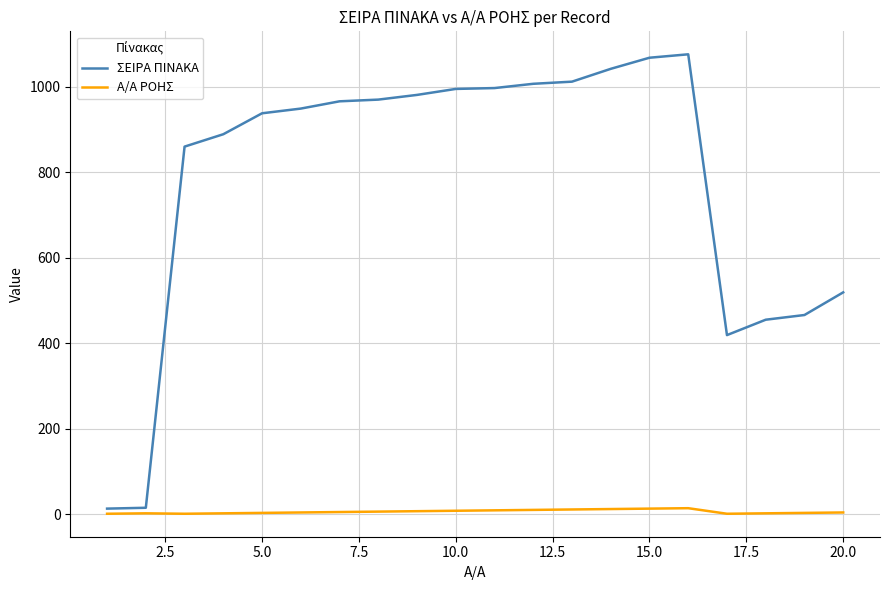

Which series has the largest total across all categories?

ΣΕΙΡΑ ΠΙΝΑΚΑ